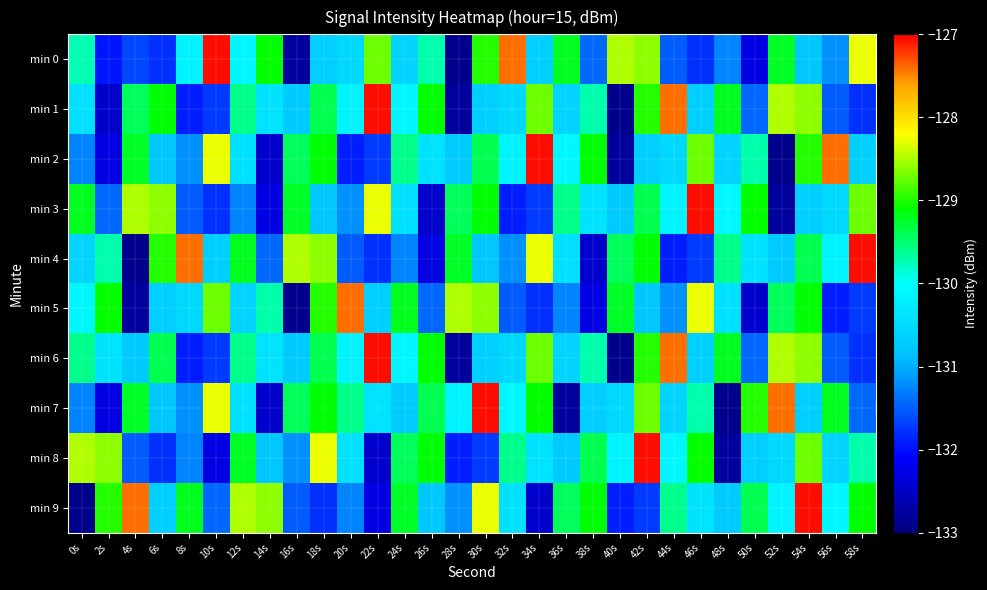

What is the total value across all series at 22s?

-1300.4